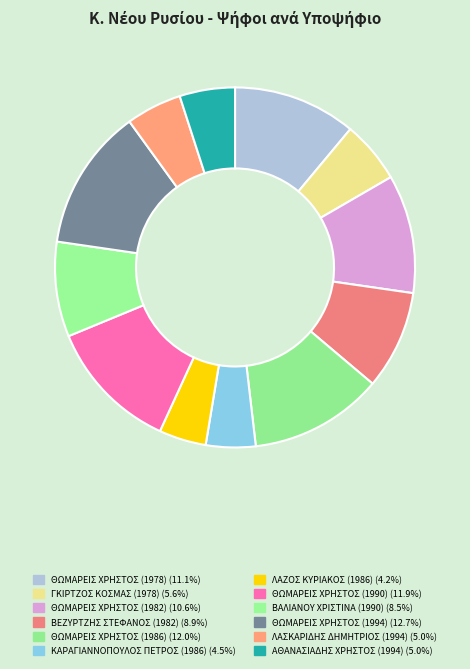

What is the smallest slice in the pie chart?

ΛΑΖΟΣ ΚΥΡΙΑΚΟΣ (1986)